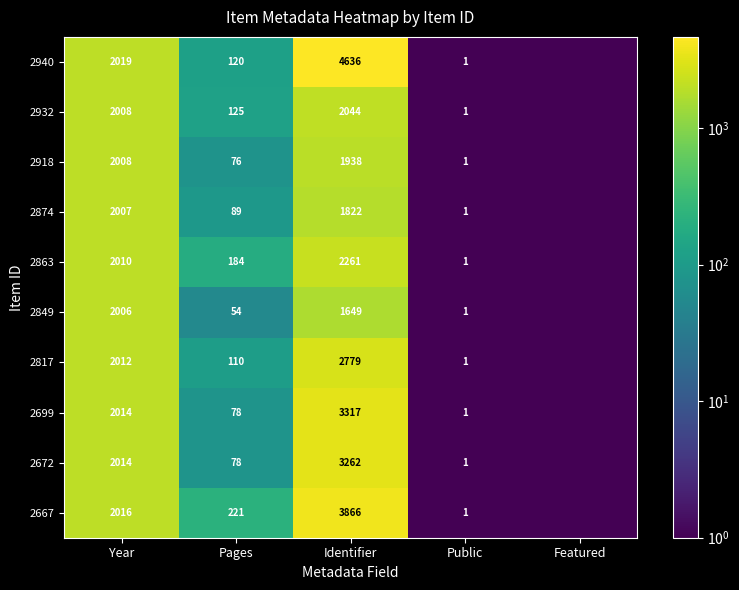

At how many categories does at least one series exceed 4350?

1